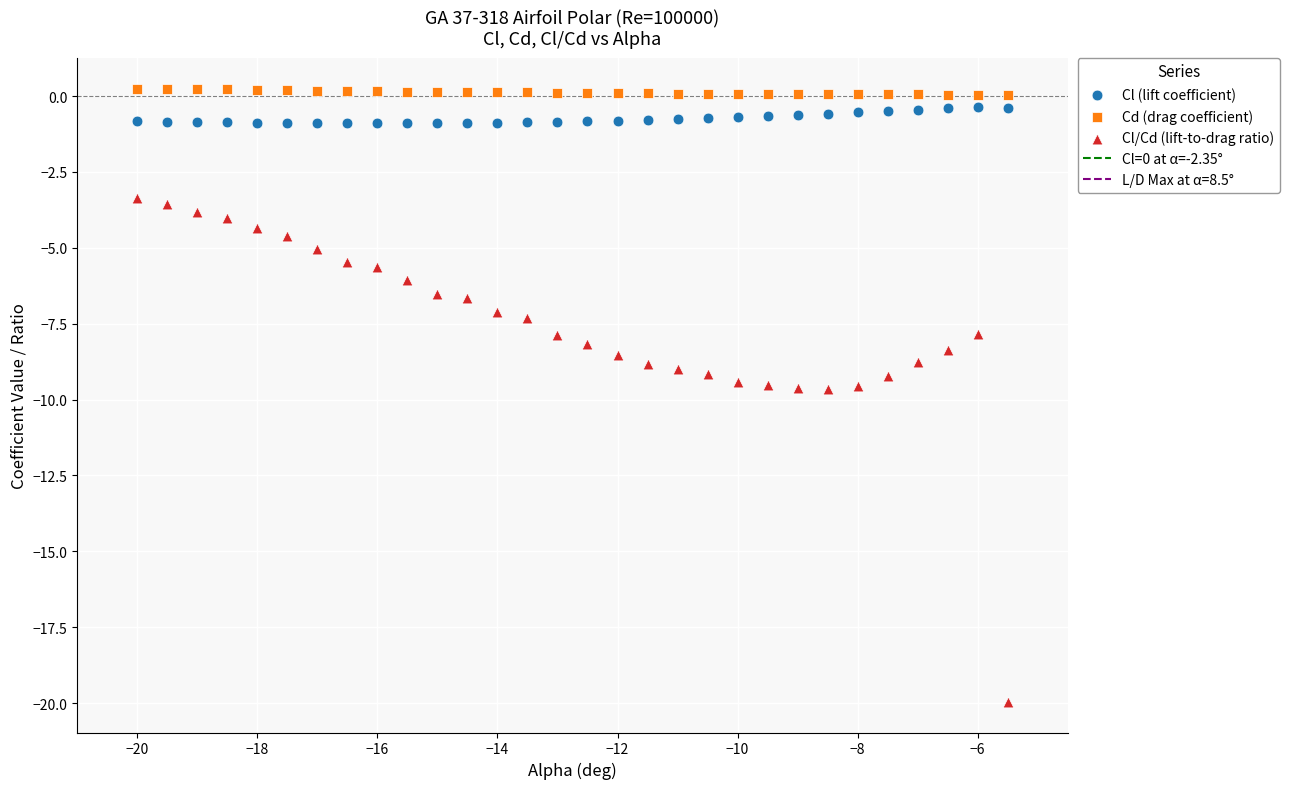

Which series has the widest spread of Y values?

Cl/Cd (lift-to-drag ratio)